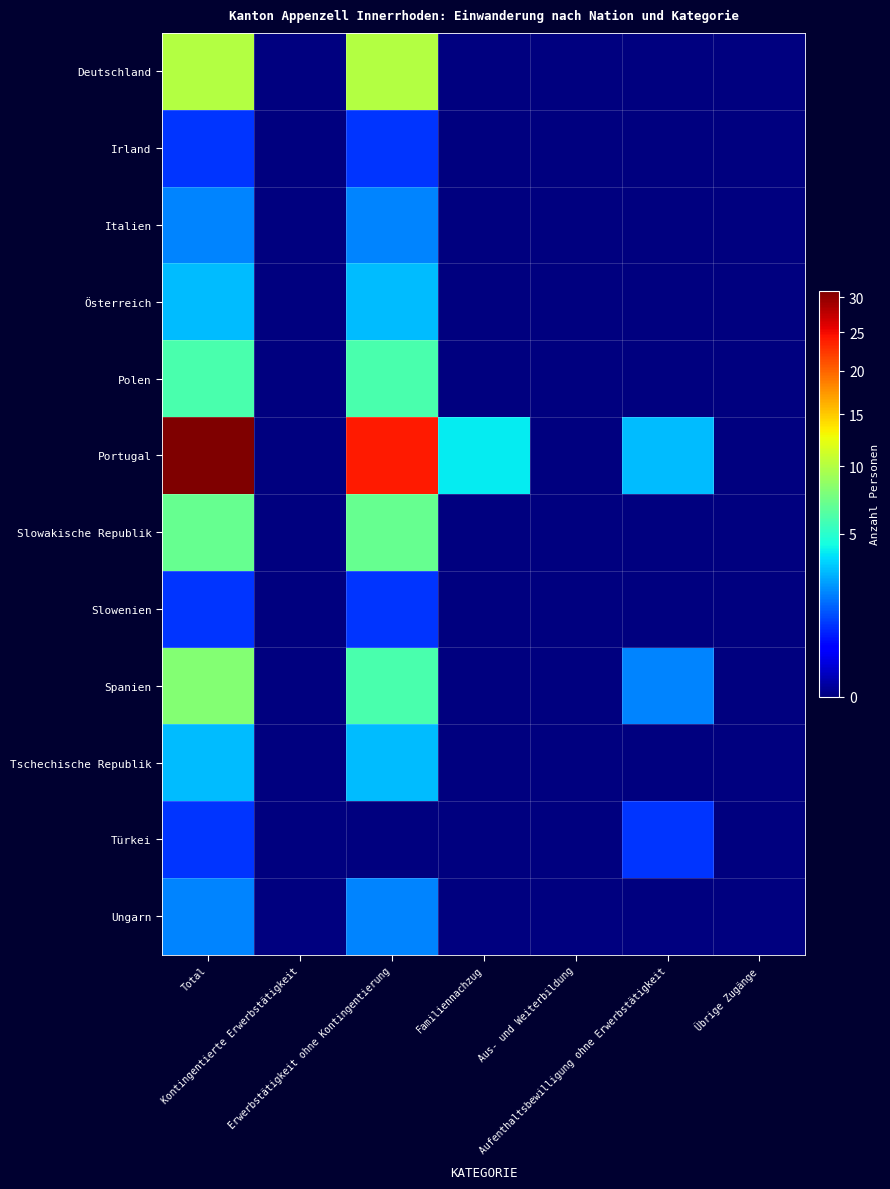

Which series has the largest total across all categories?

Portugal